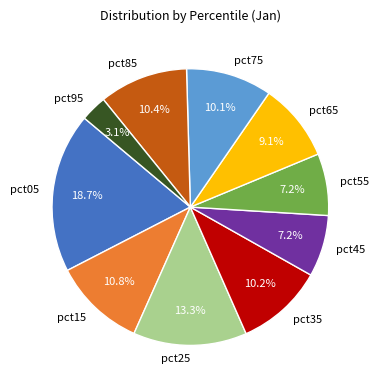

Is it true that pct15 is 11% of the pie?

True